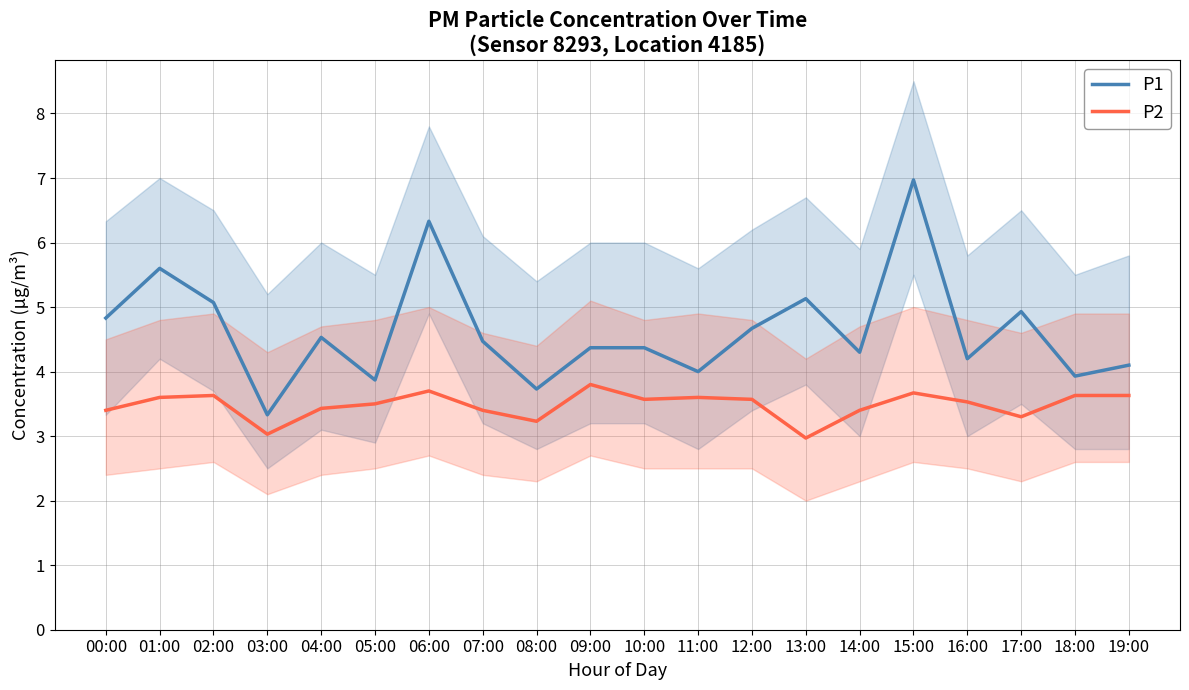

Which series has the largest total across all categories?

P1